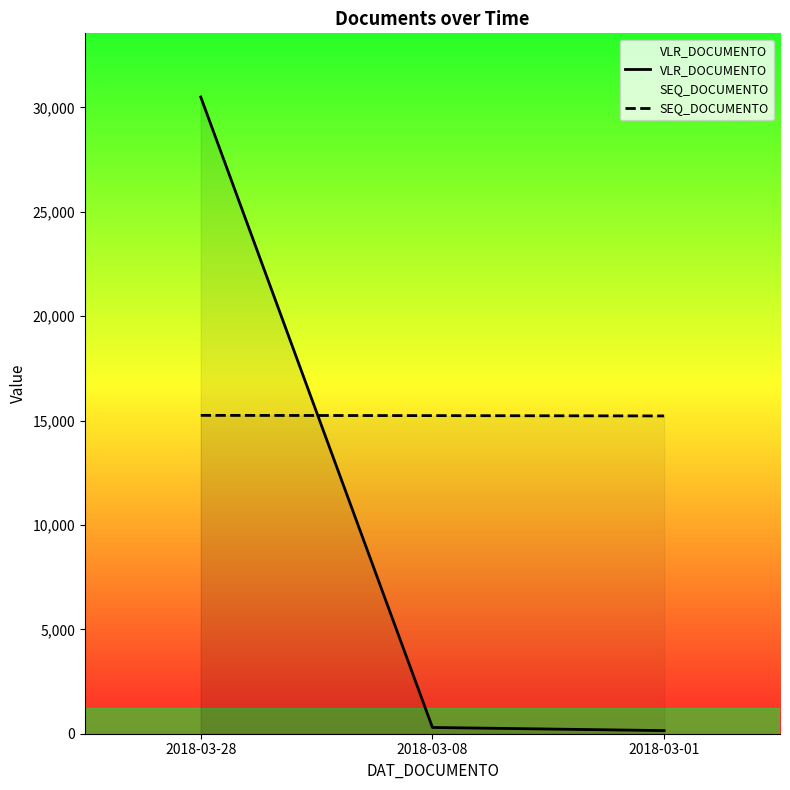

What are all the series names shown in the legend?

VLR_DOCUMENTO, SEQ_DOCUMENTO